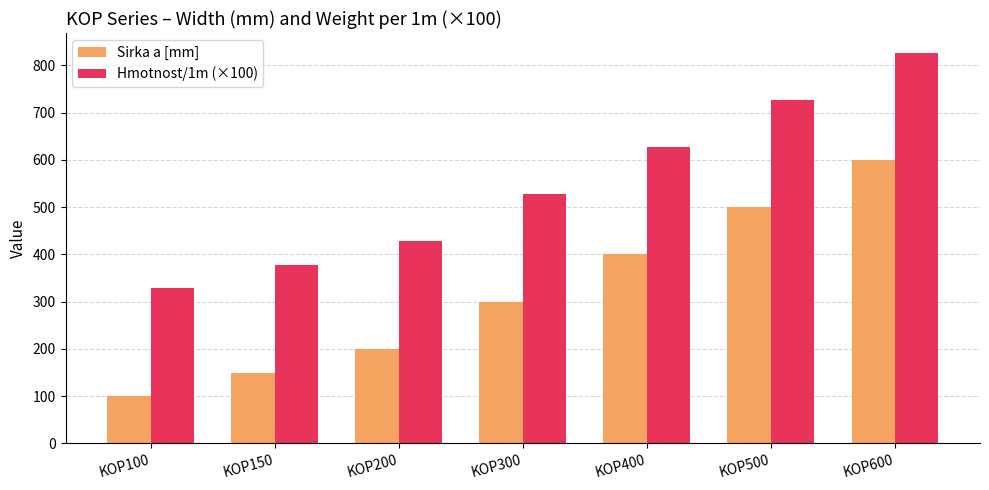

Which series has the largest range (max minus min)?

Sirka a [mm]